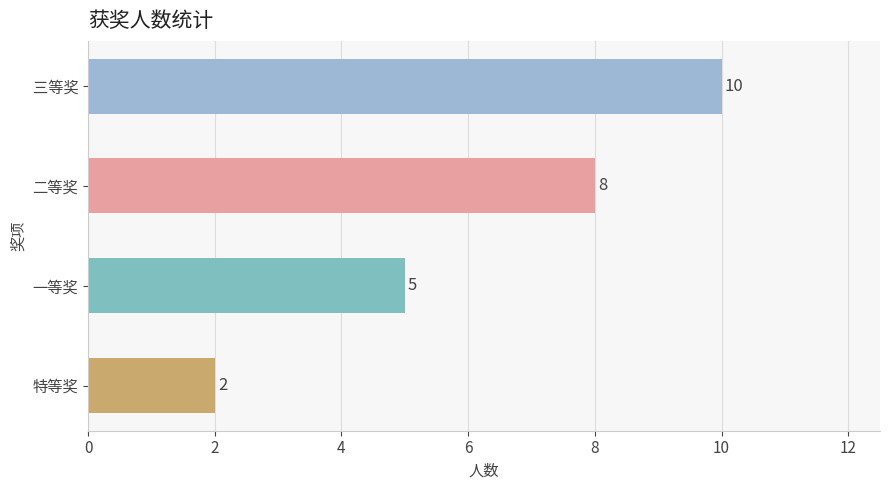

The chart shows a value of 2 at 特等奖. True or false?

True